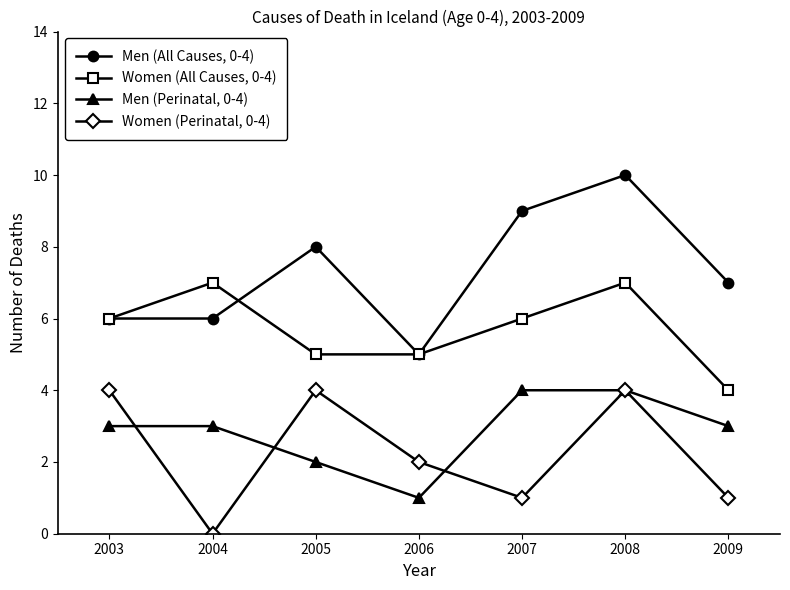

The value of Men (All Causes, 0-4) at 2009 is 7. True or false?

True